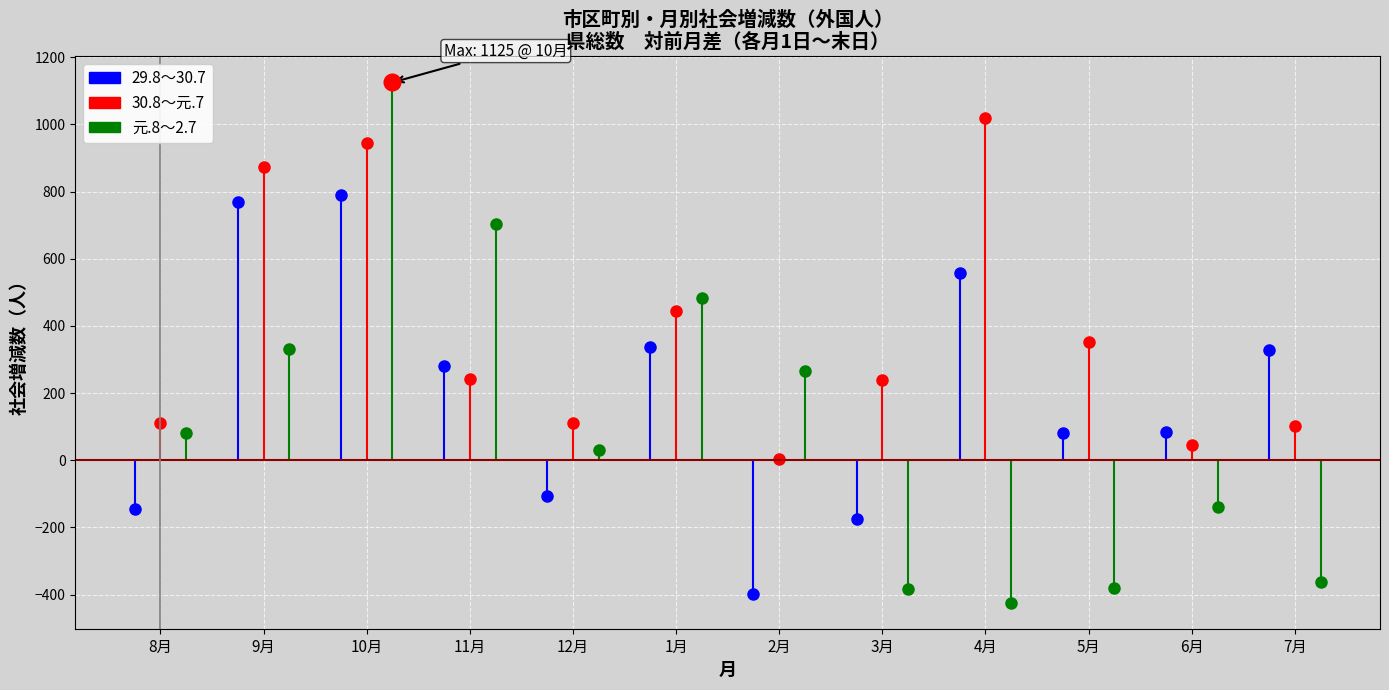

List the series in order of their overall mean, highest first.

30.8～元.7, 29.8～30.7, 元.8～2.7